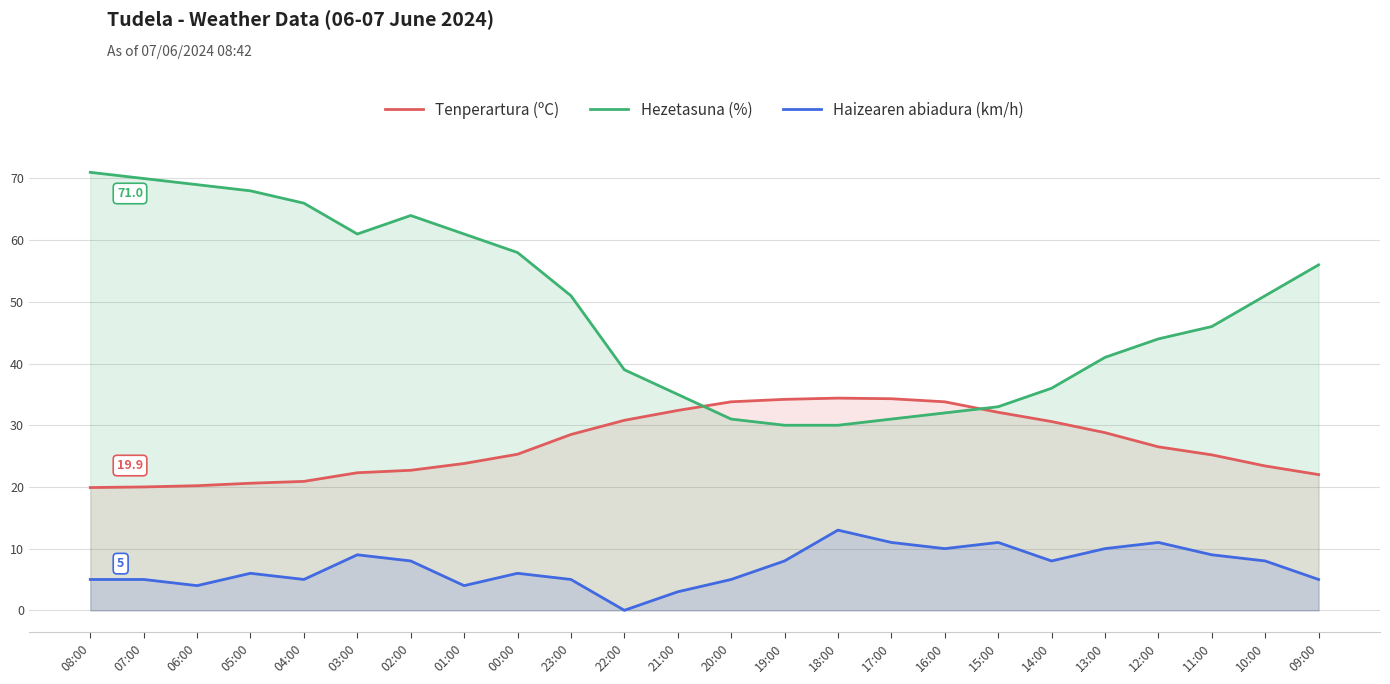

What is the total value across all series at 02:00?

94.7